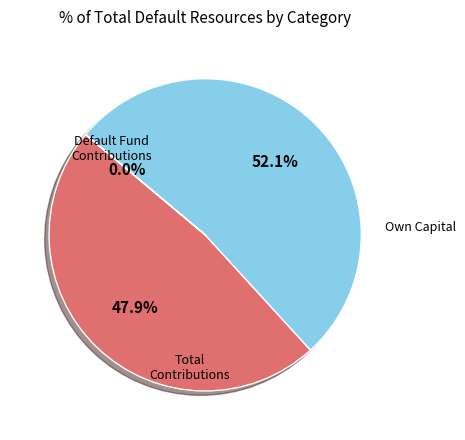

Is there any slice that represents more than half of the pie?

Yes